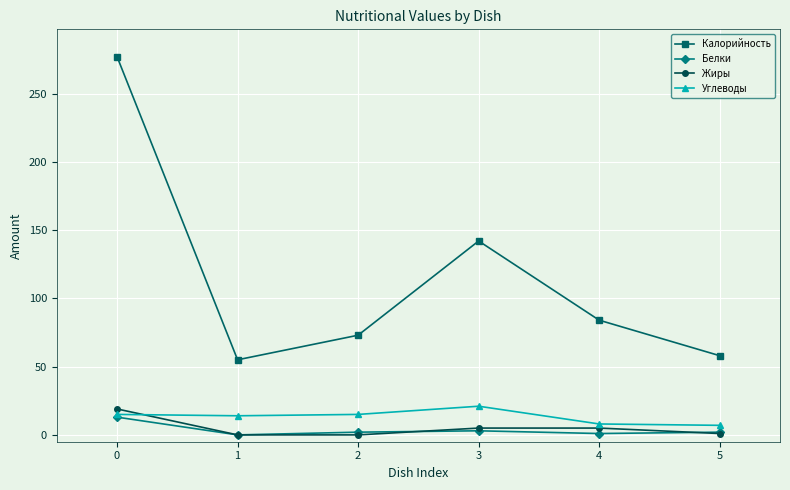

Is the value of Белки at 4 greater than the value of Калорийность at 3?

No